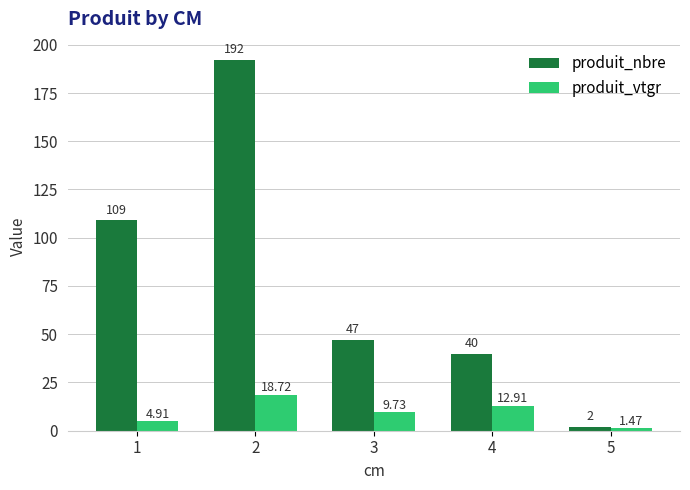

True or false: produit_vtgr has a value of 12.9 at 4.

True